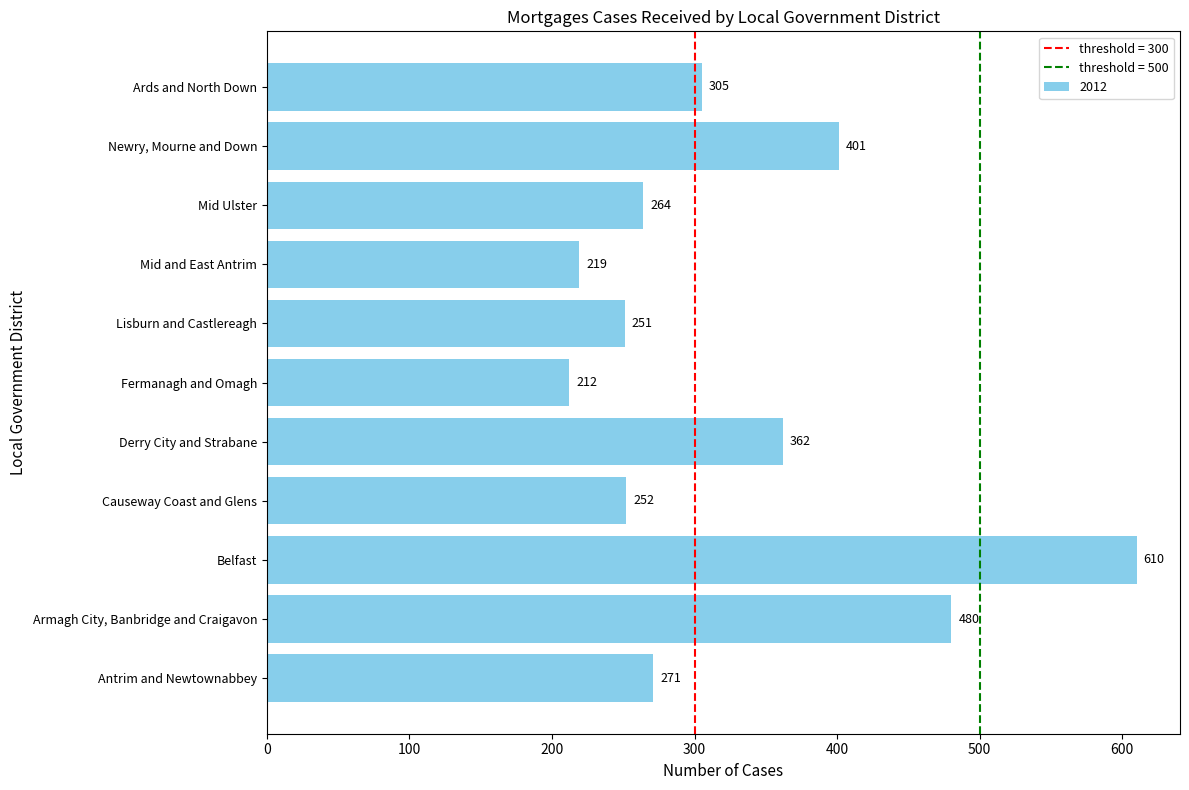

True or false: the data shows 133 at Newry, Mourne and Down.

False